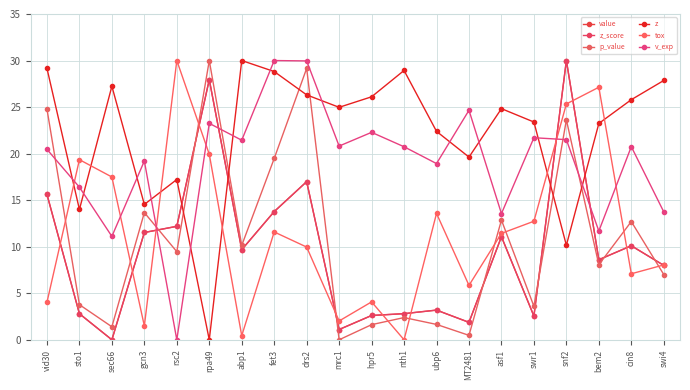

In z, how many points are higher than both neighbors (excluding endpoints)?

5